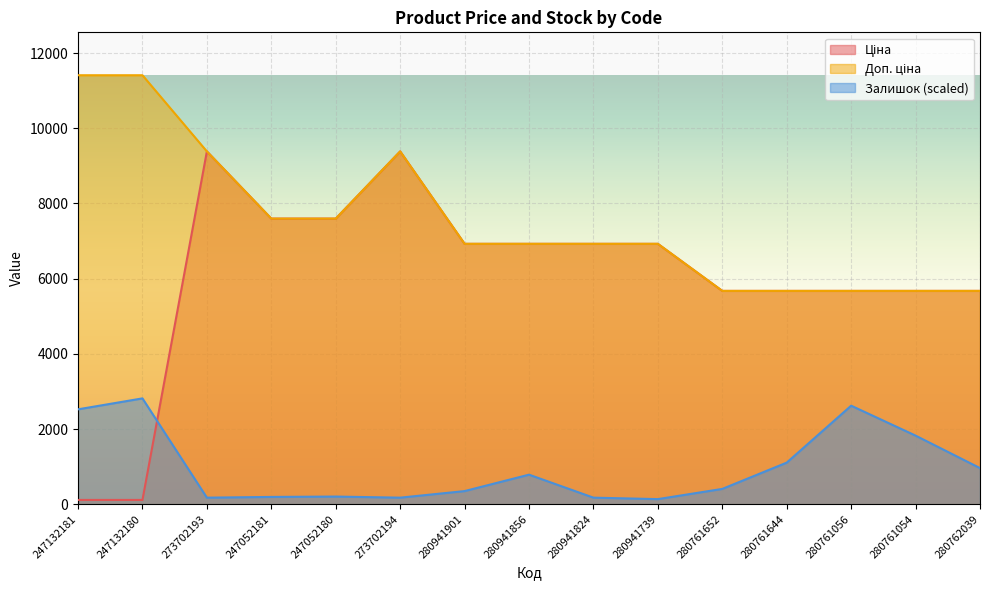

What is the label of the 4th point from the right?

280761644